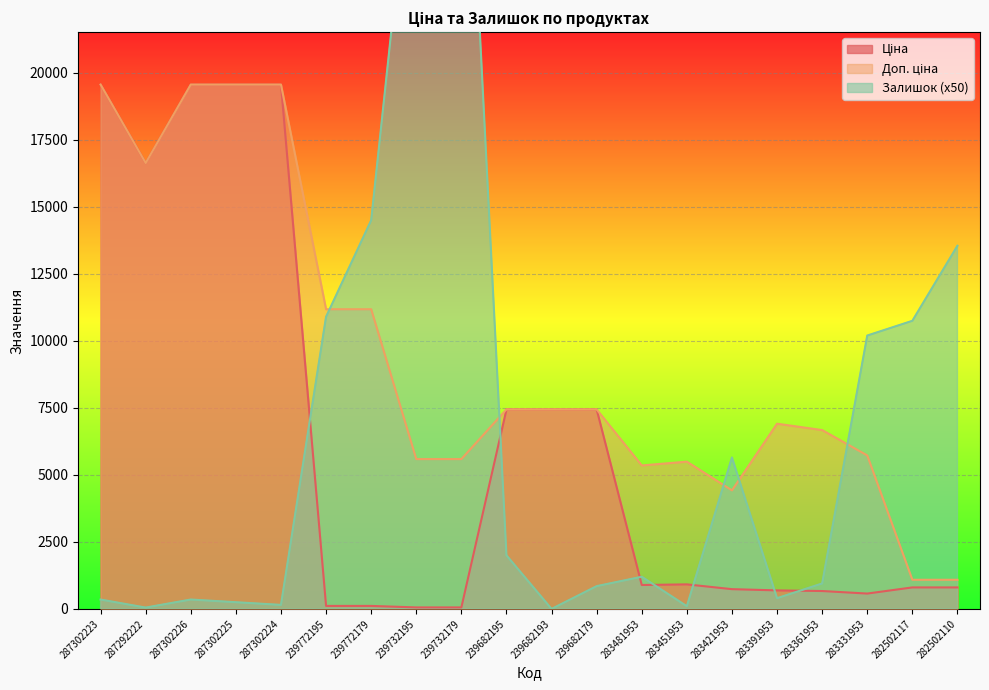

At which label does Доп. ціна reach its peak?

287302223